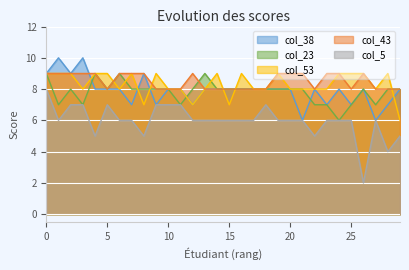

In col_43, how many points are lower than both neighbors (excluding endpoints)?

3